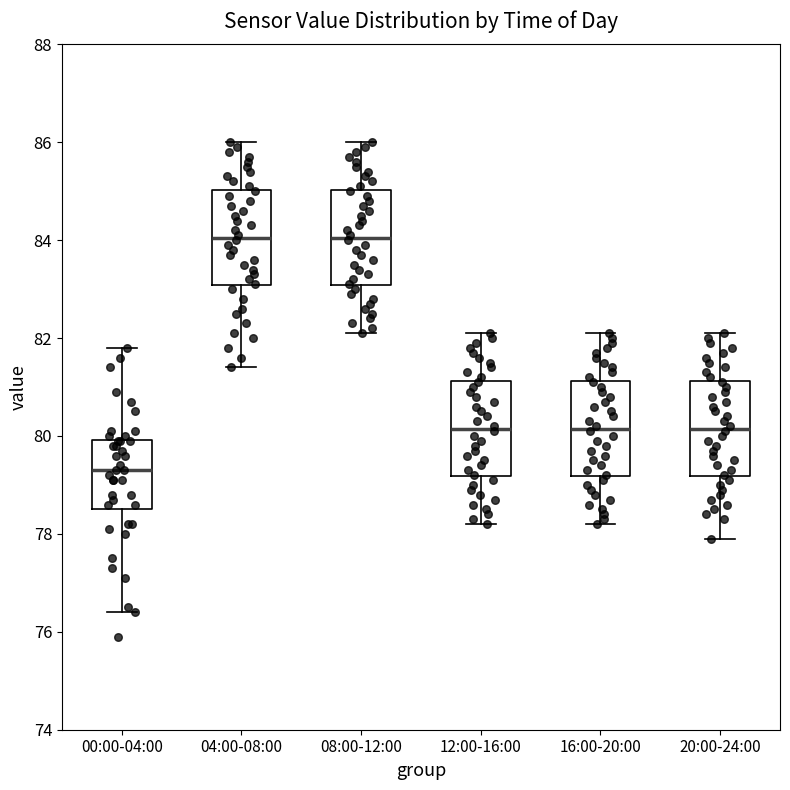

Where does the median line of the box for 08:00-12:00 sit on the y-axis? The values are not printed on the chart, so give them approximately, as read against the axis.

84.0